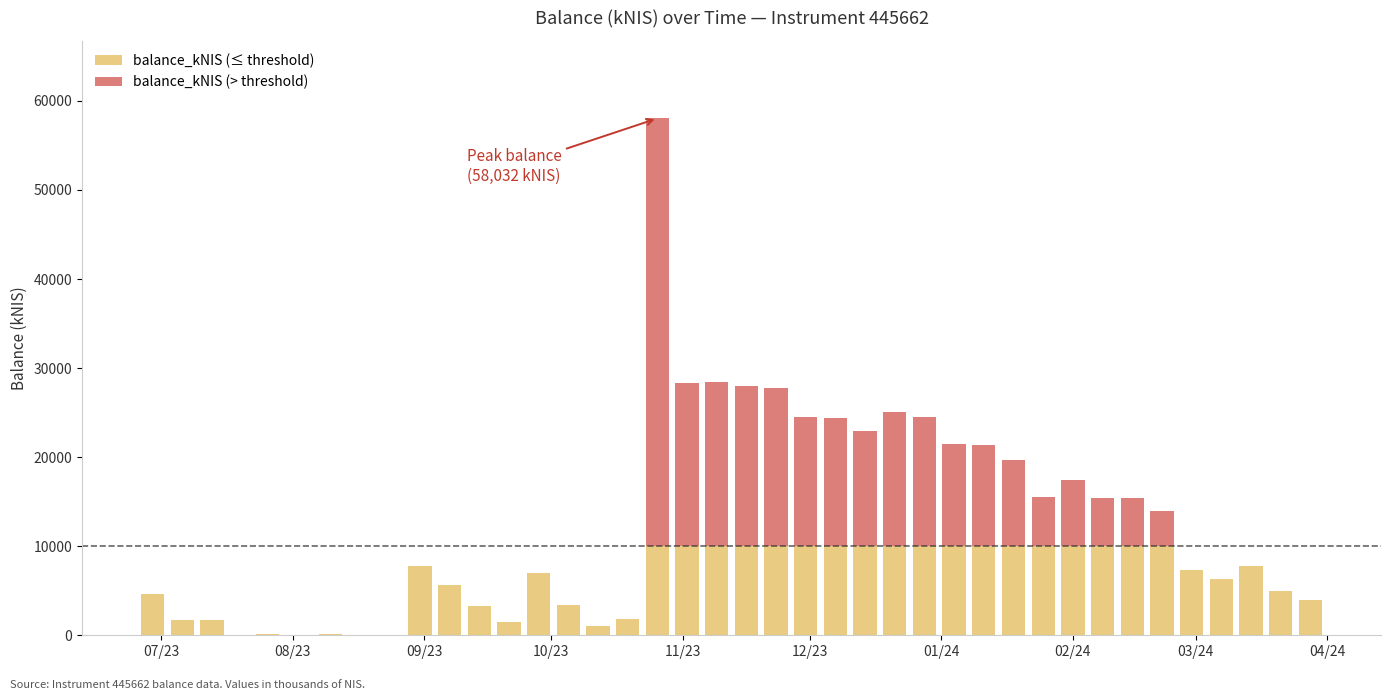

What is the maximum value for balance_kNIS (≤ threshold)?

10000.0